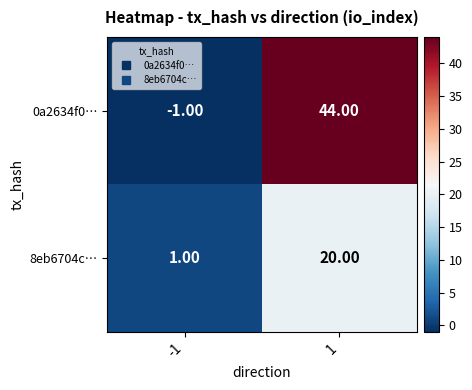

Which series has the largest total across all categories?

0a2634f0…